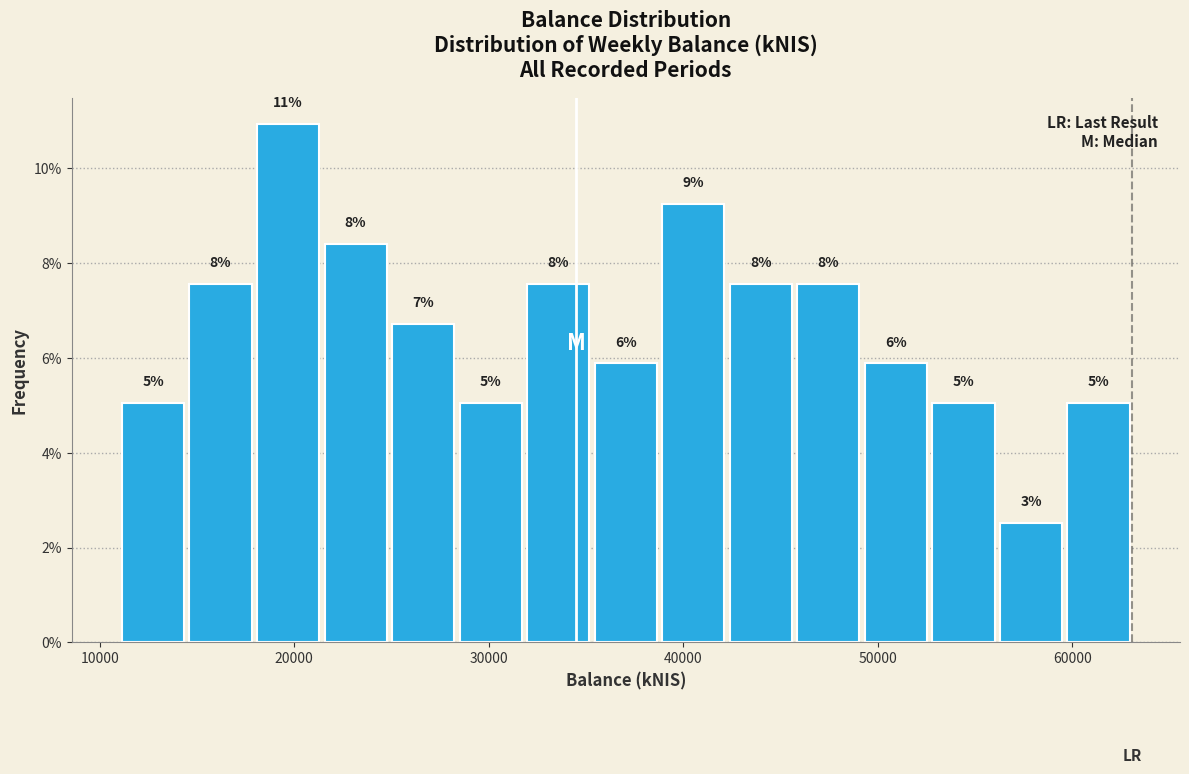

Around what value on the x-axis is the tallest bar? Give the approximate position of its centre, as read against the axis.

20000